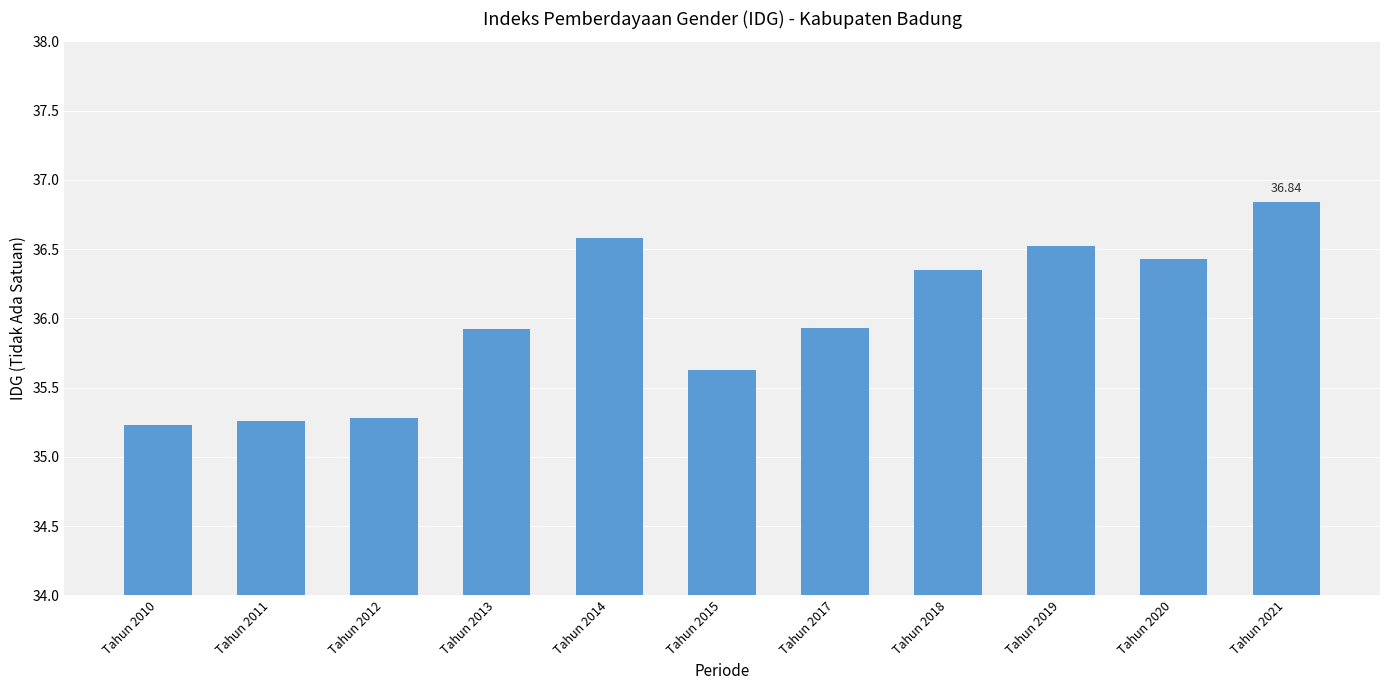

Which has a higher value, Tahun 2017 or Tahun 2015?

Tahun 2017